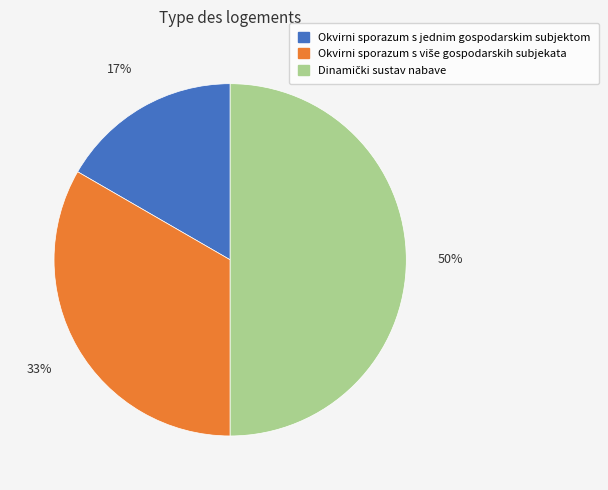

To the nearest percent, what is the average slice percentage?

33%